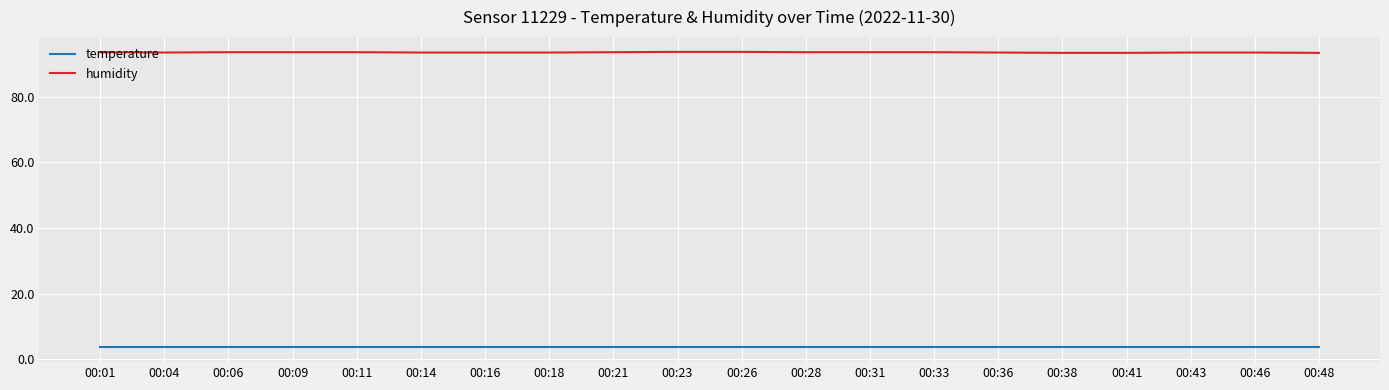

Which series has the widest spread of values?

humidity